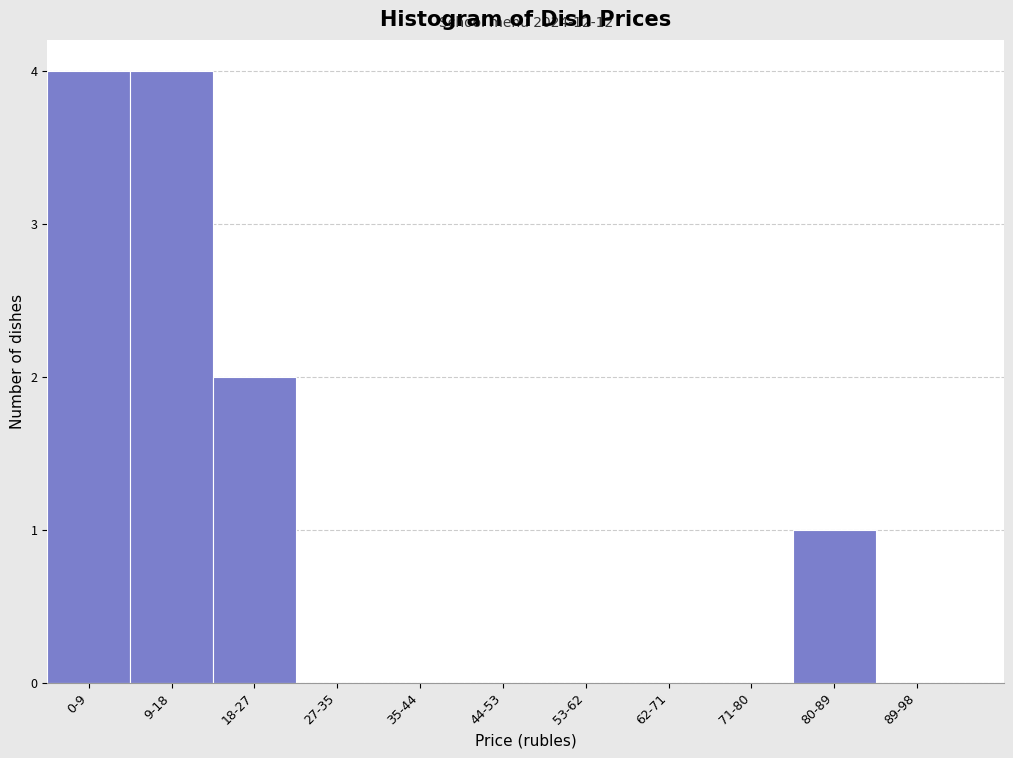

Reading left to right, list all the values displayed in this chart.

0-9=4	9-18=4	18-27=2	27-35=0	35-44=0	44-53=0	53-62=0	62-71=0	71-80=0	80-89=1	89-98=0